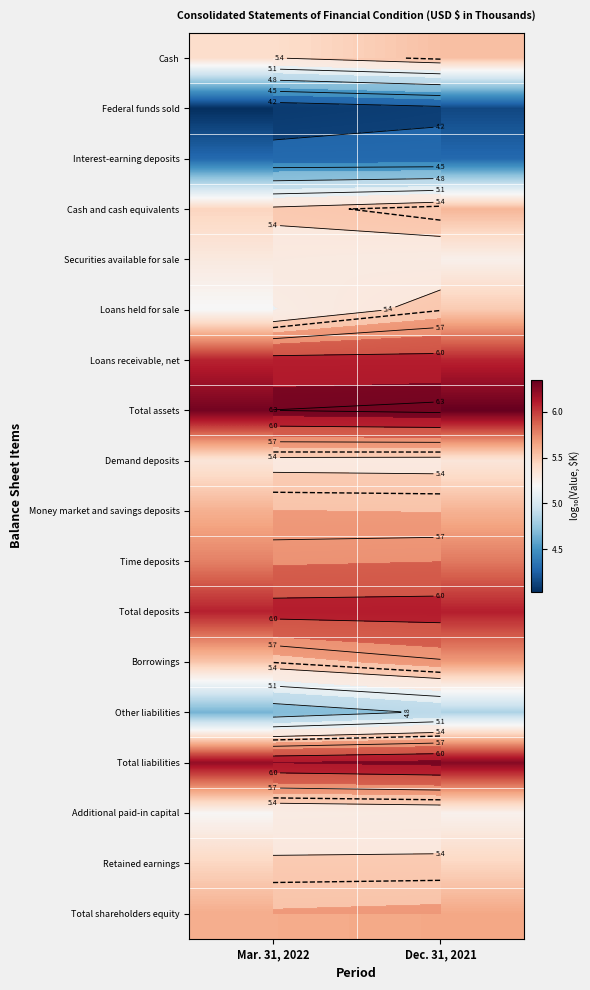

Which has a higher value, Mar. 31, 2022 or Dec. 31, 2021?

Dec. 31, 2021